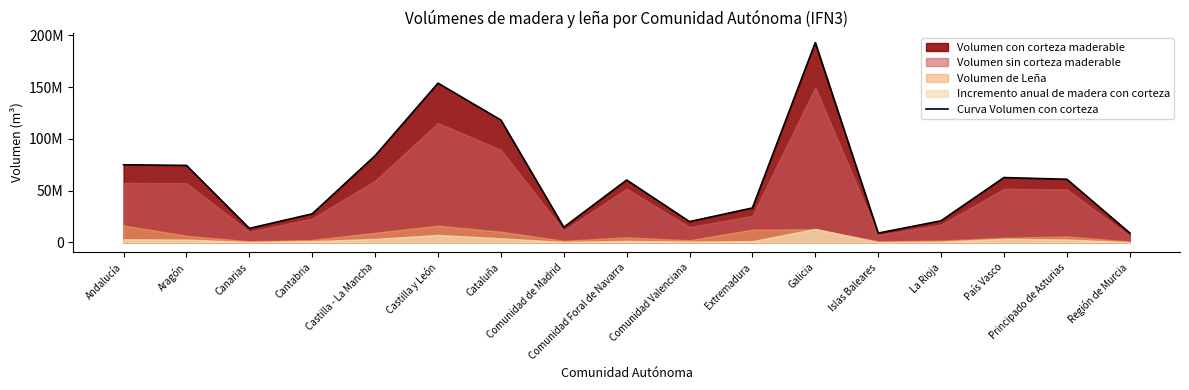

How many categories are shown in the chart?

17